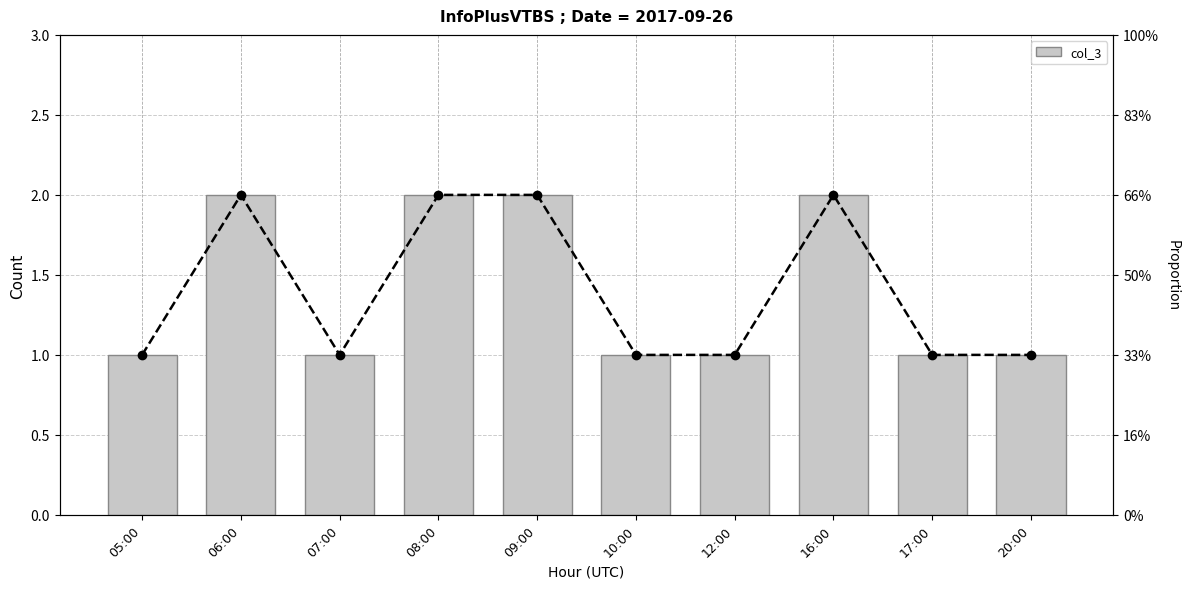

What position from the left is 06:00?

2